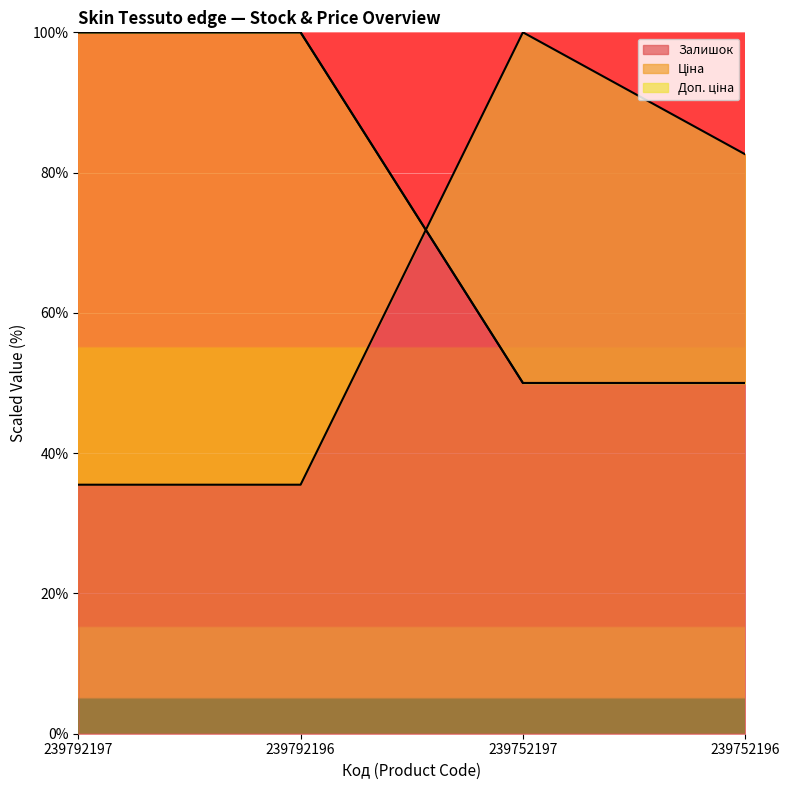

Which series has the widest spread of values?

Залишок